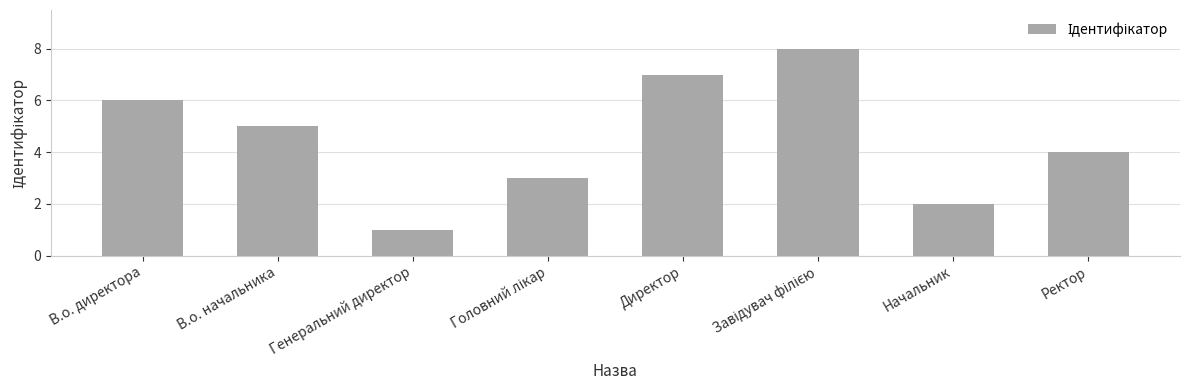

What is the difference between the maximum and second lowest values?

6